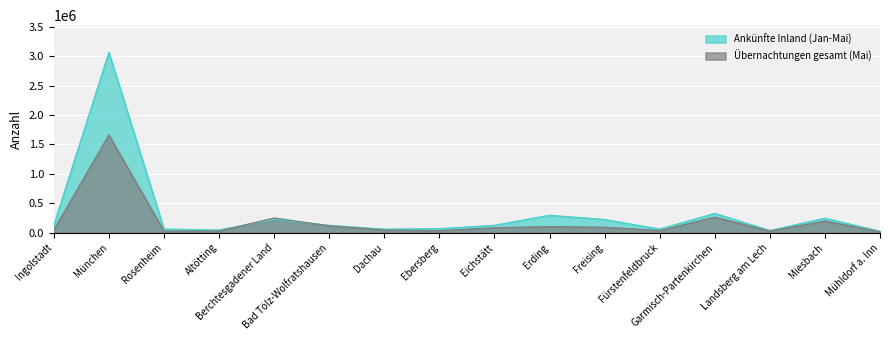

What is the sum of the Übernachtungen gesamt (Mai) values at Garmisch-Partenkirchen and Berchtesgadener Land?

518032